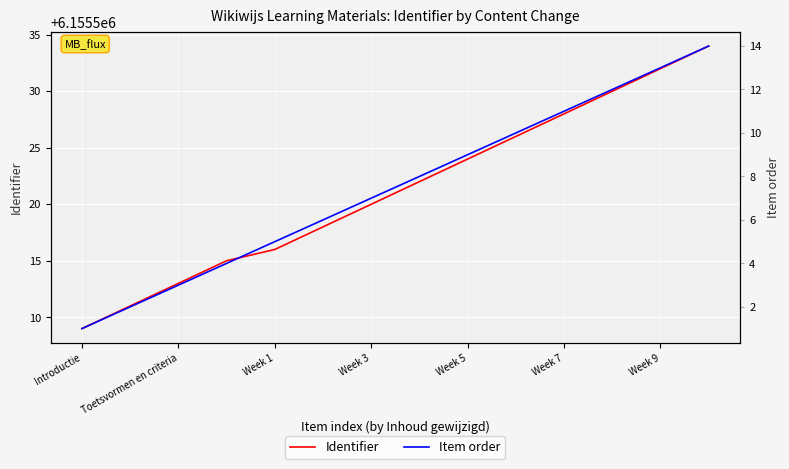

List the series in order of their peak value, highest first.

Identifier, Item order